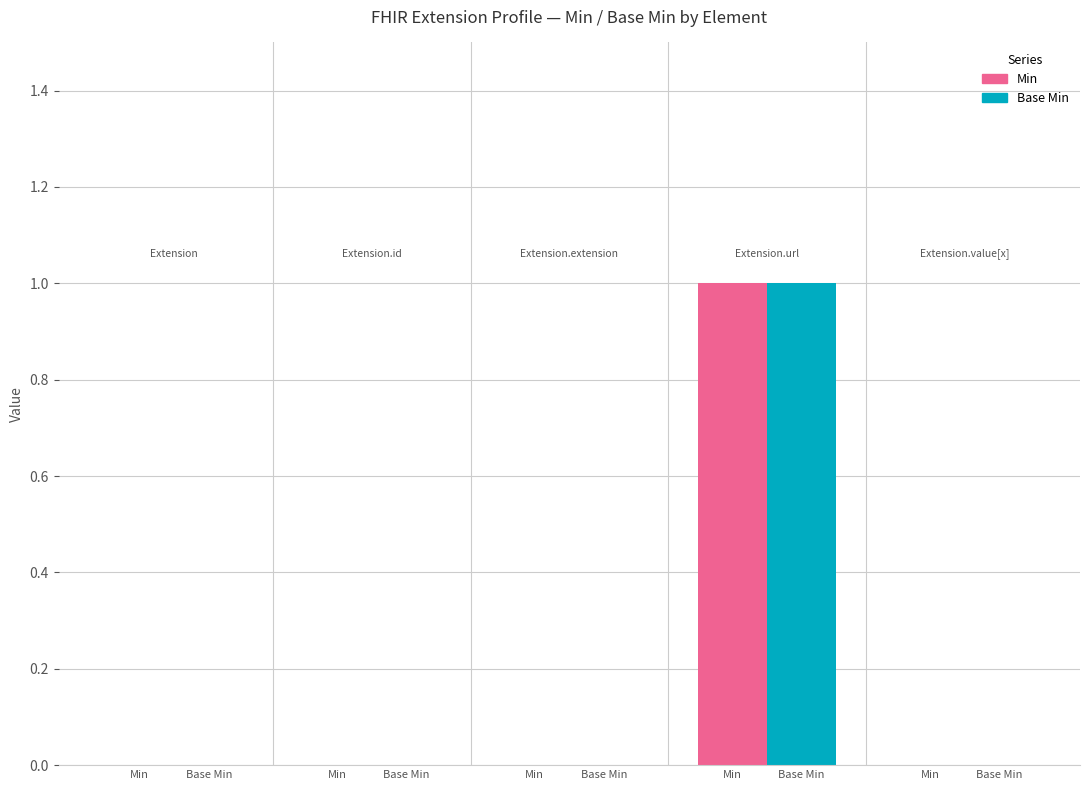

How many groups of bars are there?

5